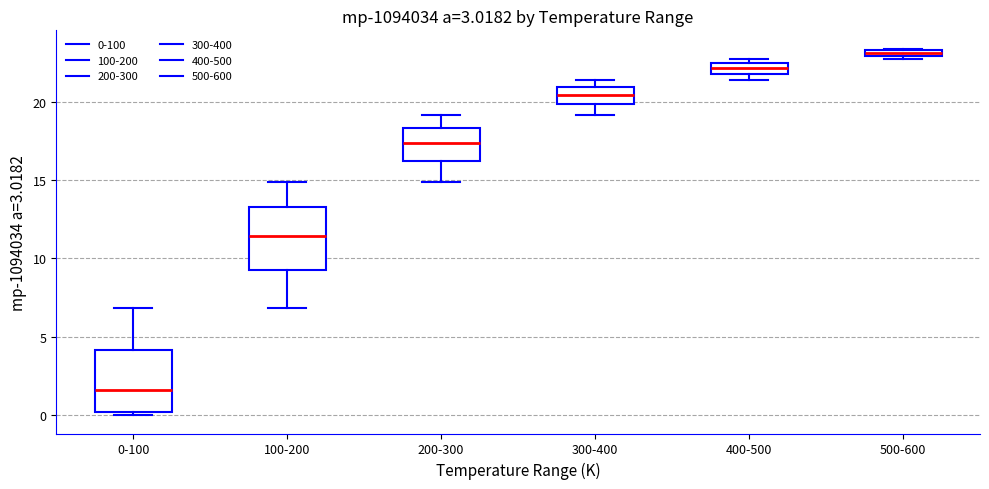

Where is the upper edge of the box for 500-600 on the y-axis? The values are not printed on the chart, so give them approximately, as read against the axis.

23.5